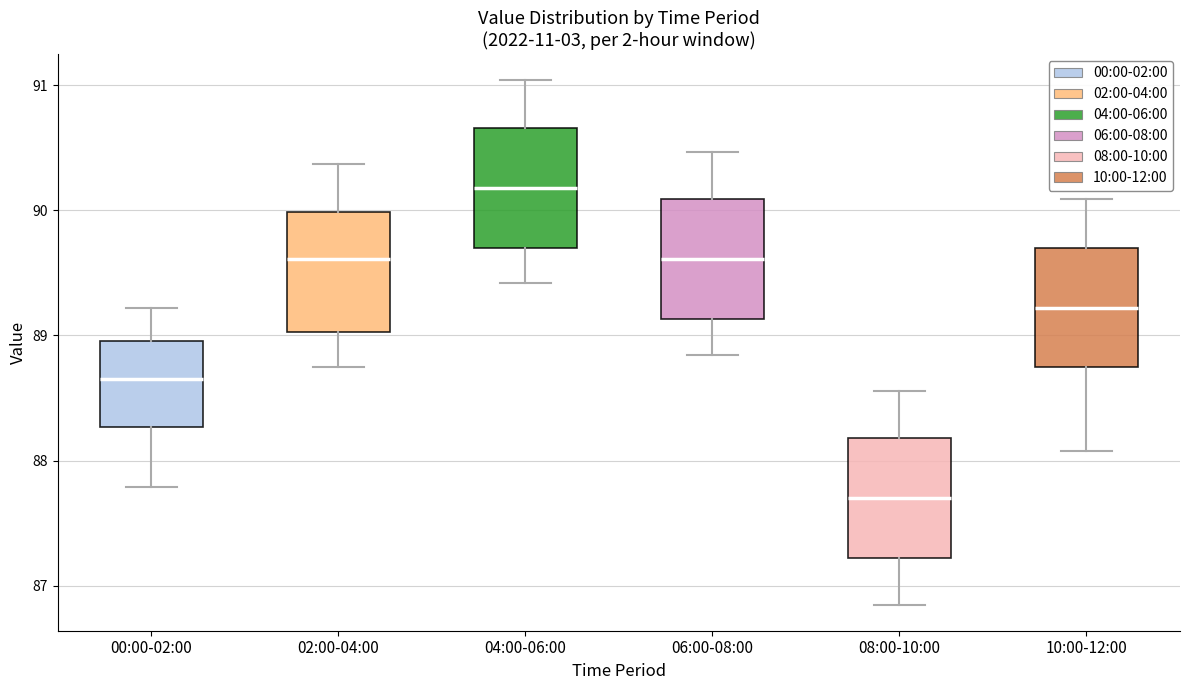

Reading left to right, read every box against the y-axis: the position of its median line, the range the box covers, and the ends of its whiskers. The values are not printed on the chart, so give them approximately, as read against the axis.

00:00-02:00: median 88.7, box 88.3 to 89.0, whiskers 87.8 to 89.2
02:00-04:00: median 89.6, box 89.0 to 90.0, whiskers 88.8 to 90.4
04:00-06:00: median 90.2, box 89.7 to 90.7, whiskers 89.4 to 91.0
06:00-08:00: median 89.6, box 89.1 to 90.1, whiskers 88.8 to 90.5
08:00-10:00: median 87.7, box 87.2 to 88.2, whiskers 86.9 to 88.6
10:00-12:00: median 89.2, box 88.8 to 89.7, whiskers 88.1 to 90.1